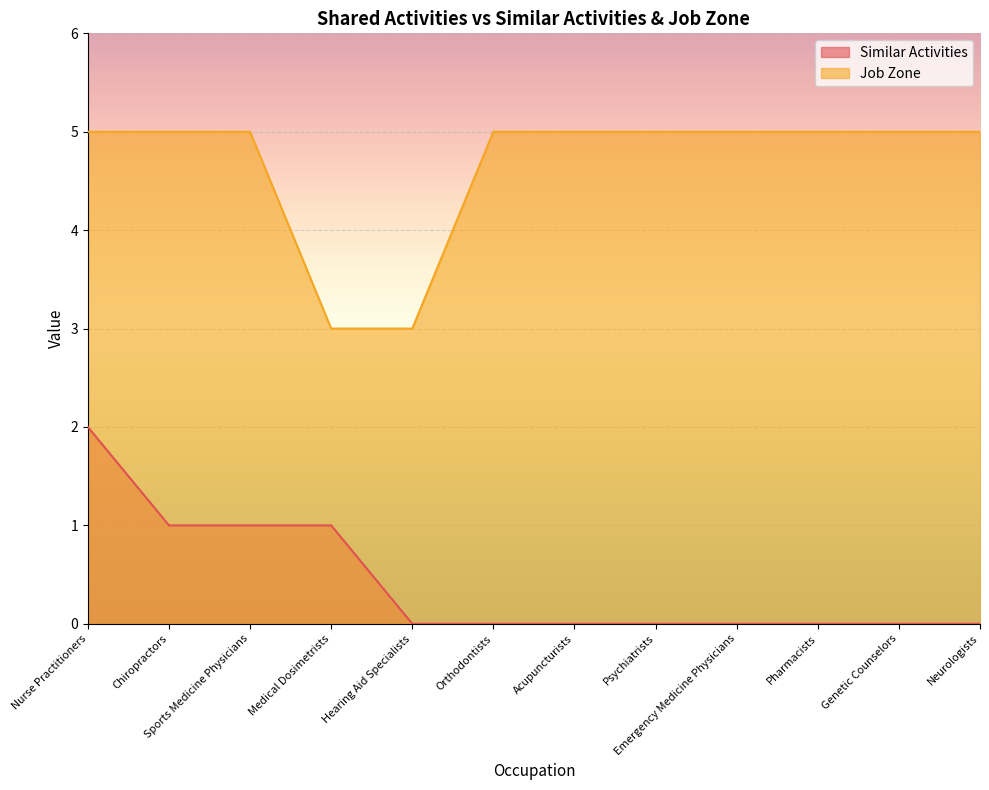

True or false: Similar Activities has more than 1 interior local peaks.

False